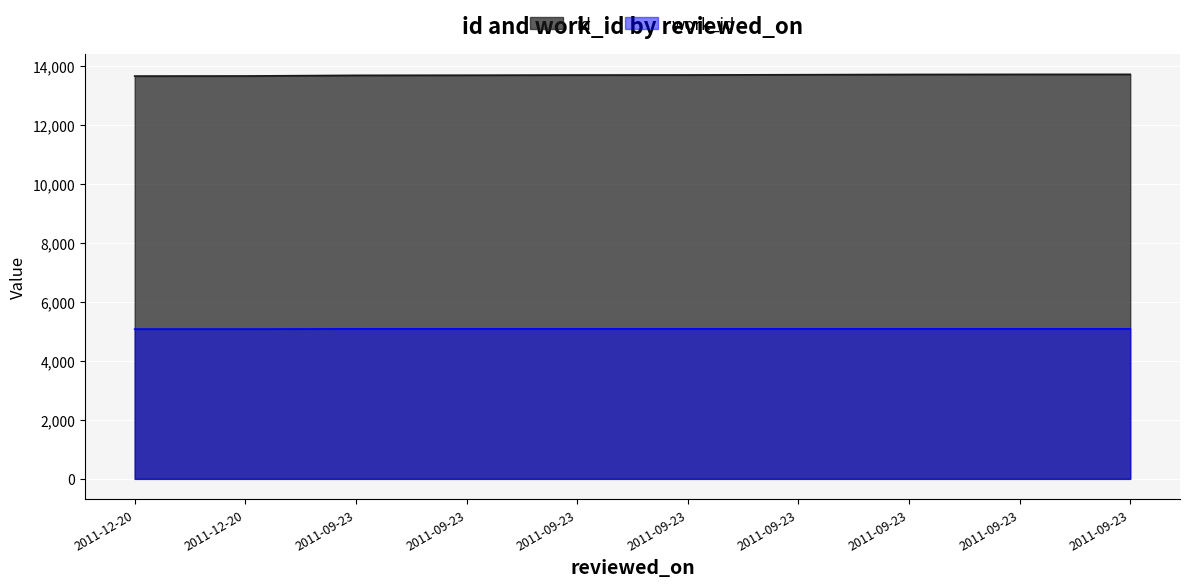

Does the chart display data point markers on the line(s)?

No